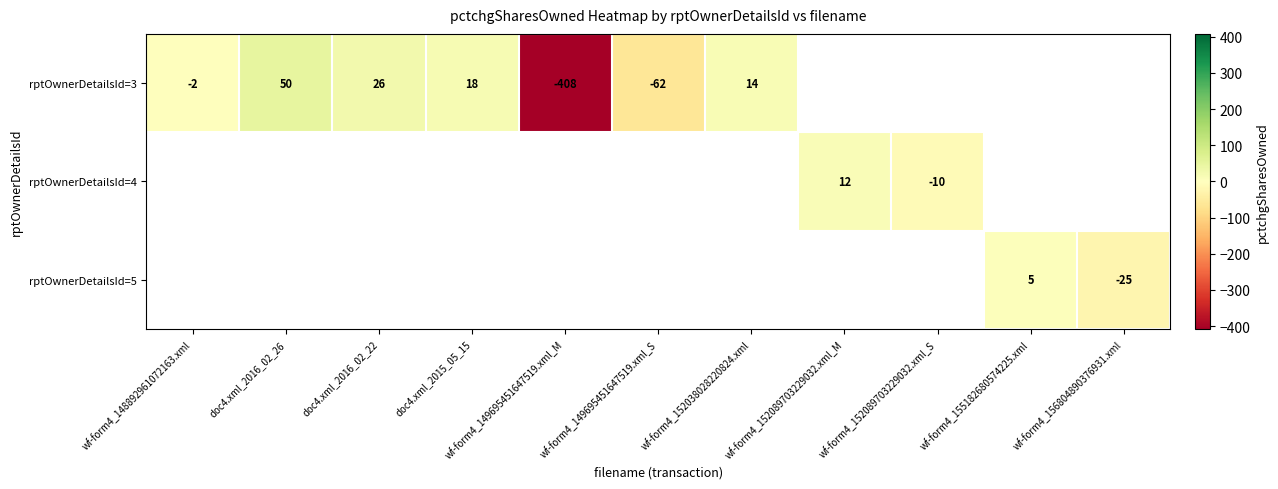

The value of rptOwnerDetailsId=3 at wf-form4_149695451647519.xml_M is -628. True or false?

False